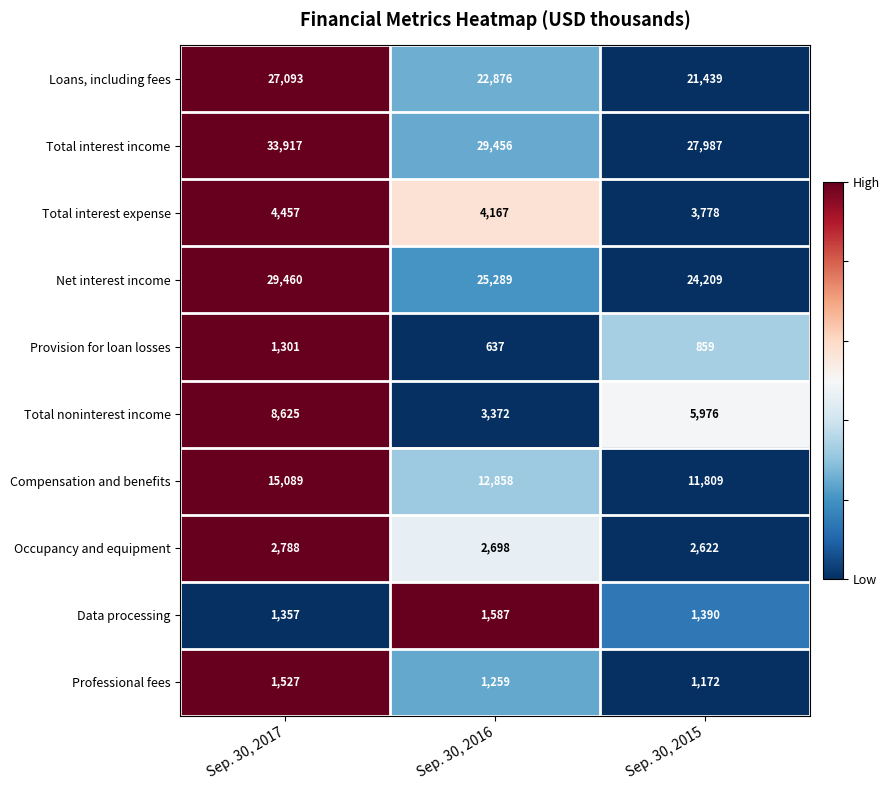

List the series in order of their peak value, lowest first.

Provision for loan losses, Professional fees, Data processing, Occupancy and equipment, Total interest expense, Total noninterest income, Compensation and benefits, Loans, including fees, Net interest income, Total interest income